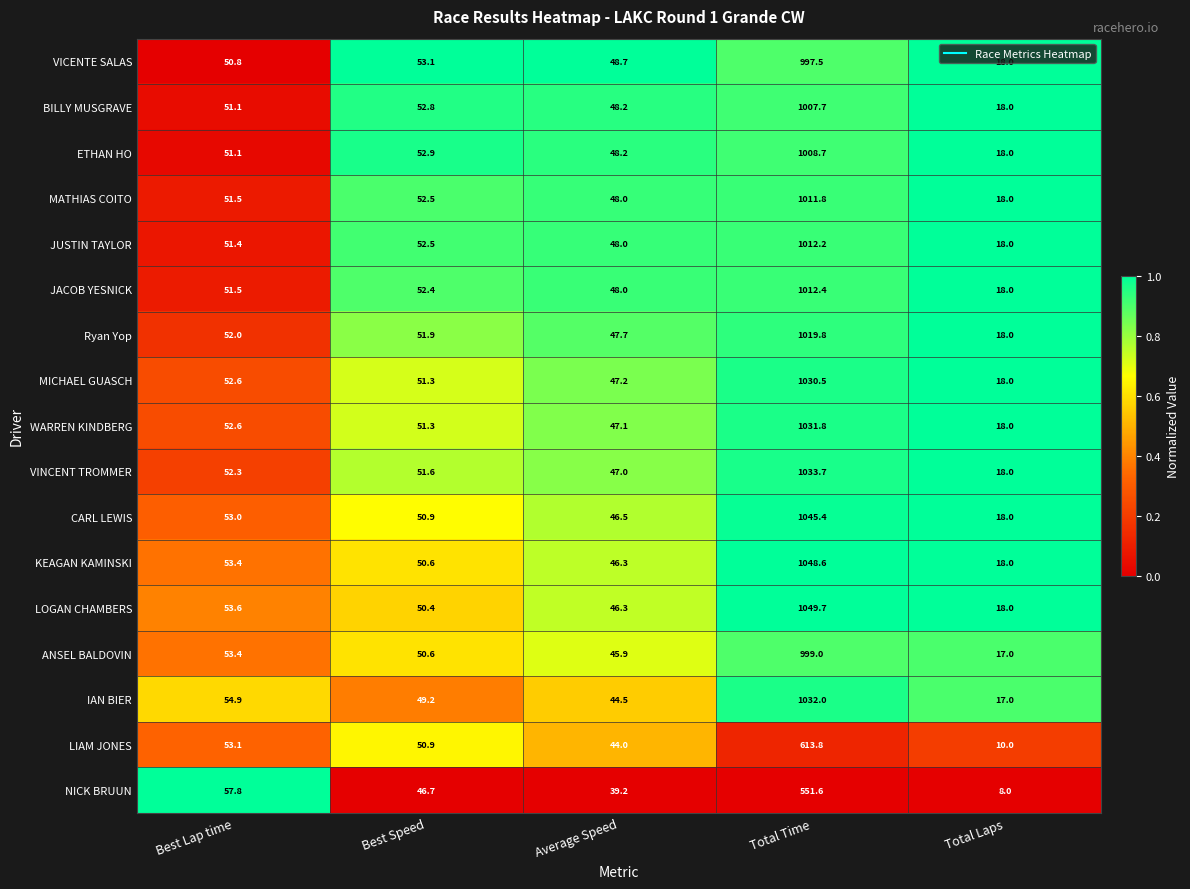

Which category has the highest value across all series?

Total Time